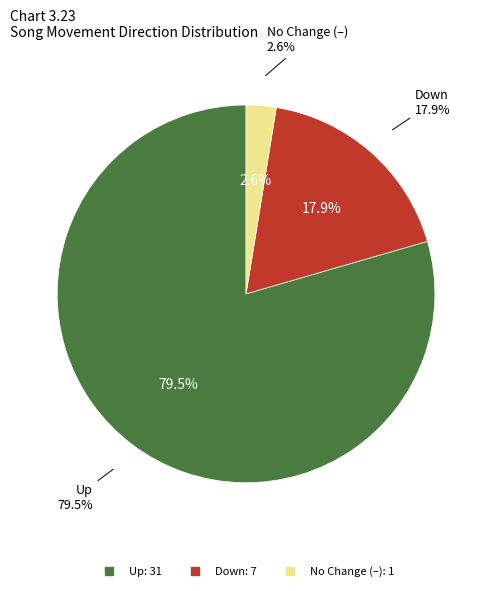

True or false: up accounts for 79% of the total.

True